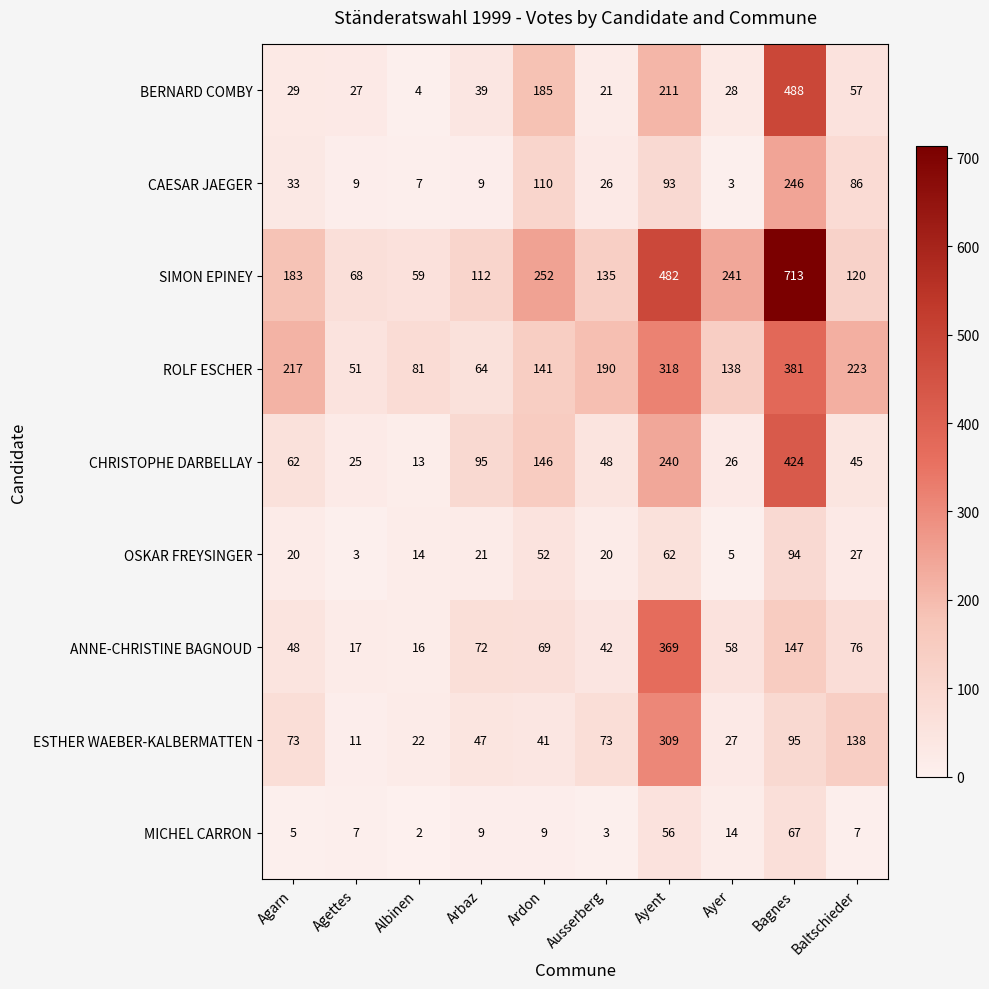

Where does the ROLF ESCHER series first go above 190?

Agarn